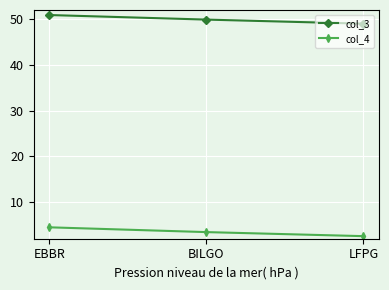

What is the label of the 1st point from the right?

LFPG